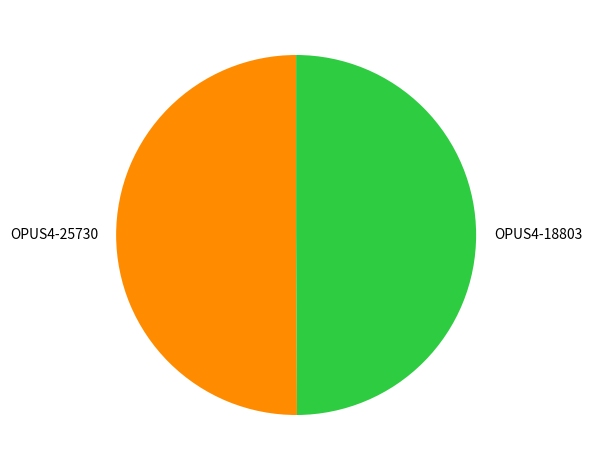

Combined, do OPUS4-18803 and OPUS4-25730 account for over 50%?

Yes